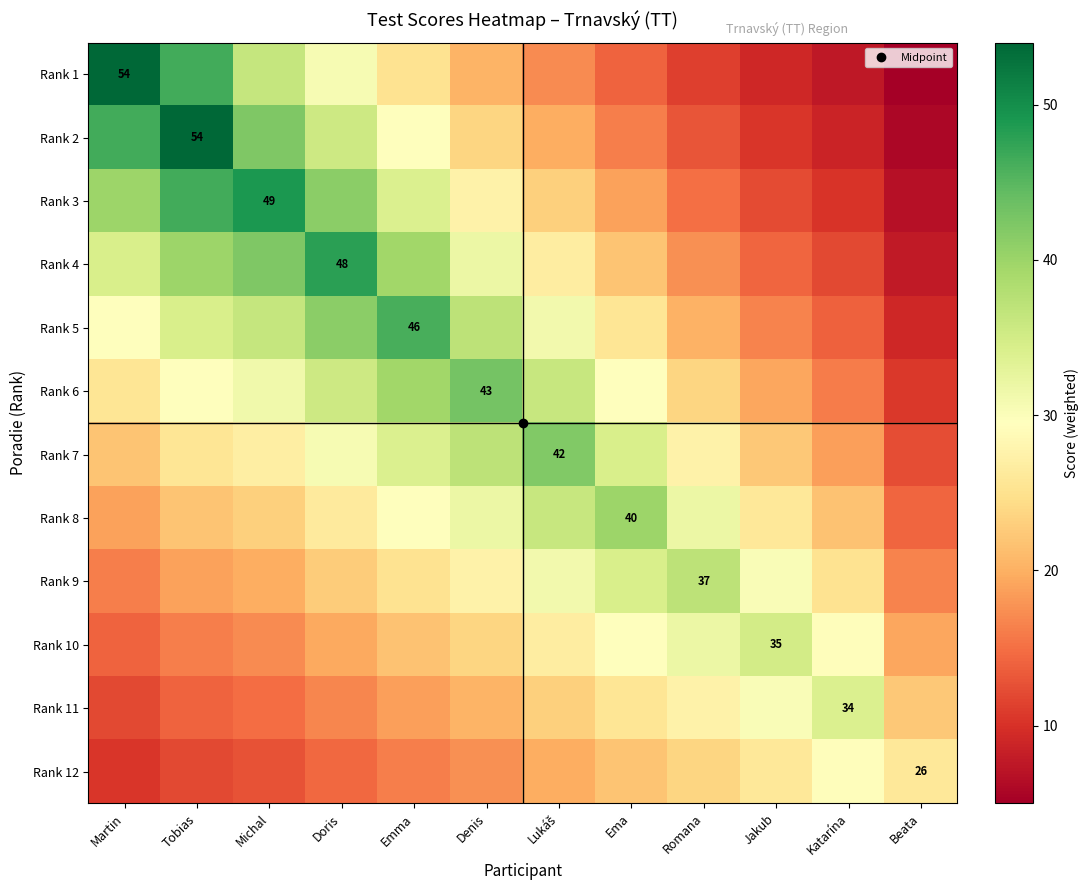

Is it true that Rank 4 equals 57.4 at Emma?

False